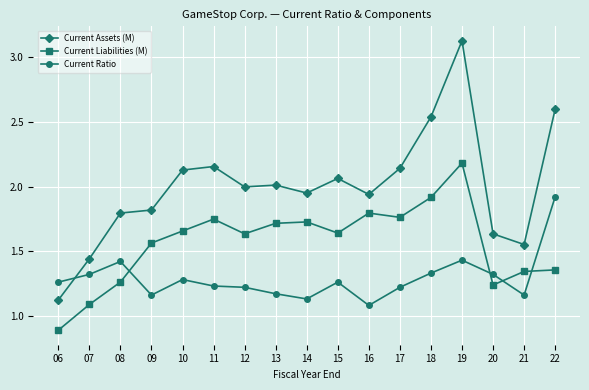

True or false: Current Assets (M) and Current Ratio cross at least once.

True